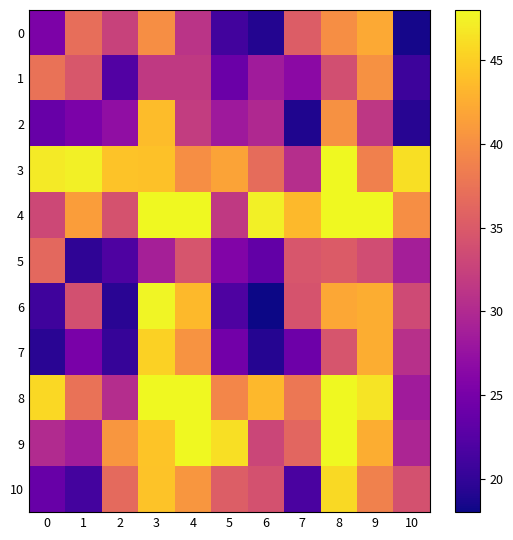

Which series has the largest range (max minus min)?

6